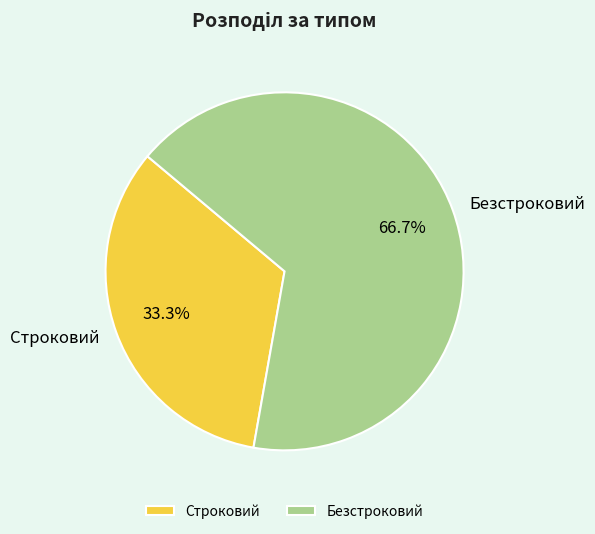

Which category has the biggest portion of the pie?

Безстроковий